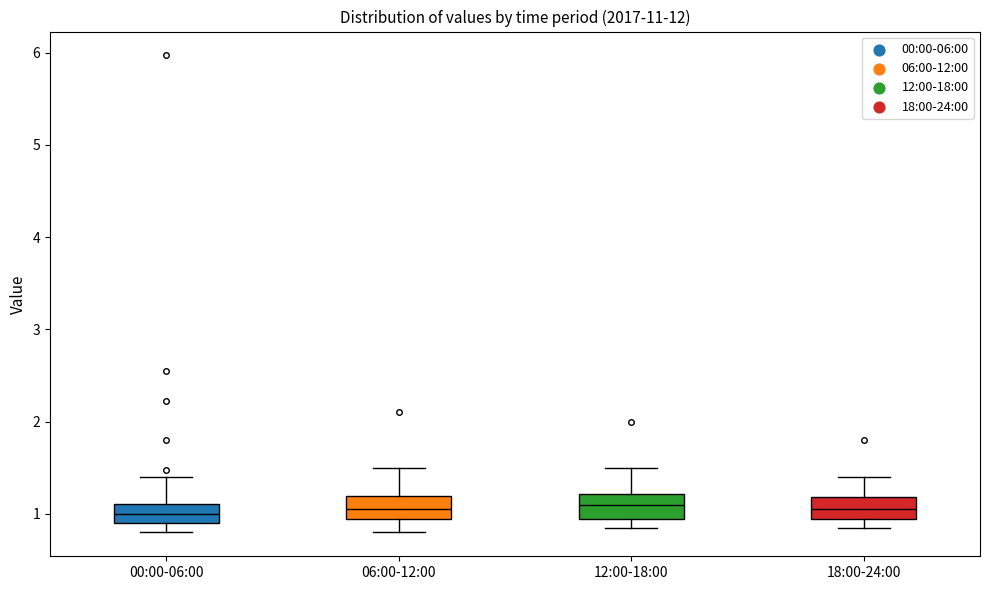

Where does the median line of the box for 00:00-06:00 sit on the y-axis? The values are not printed on the chart, so give them approximately, as read against the axis.

1.0